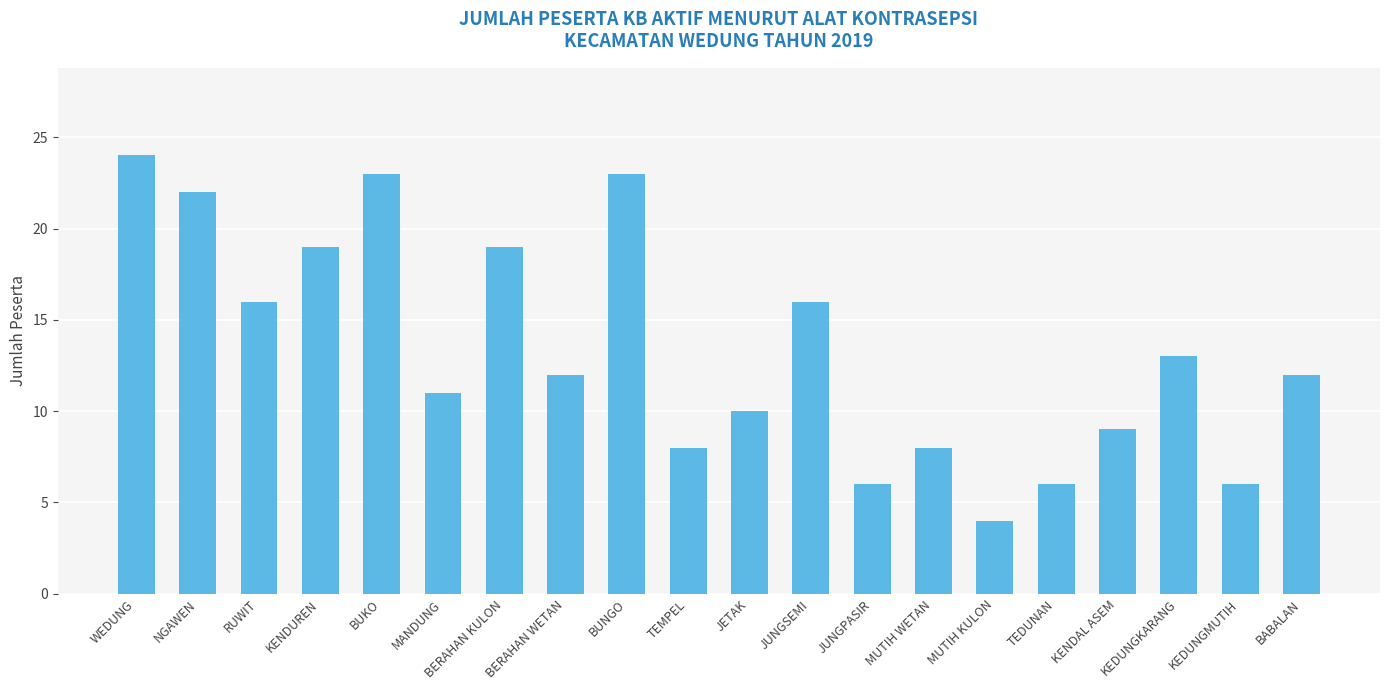

What is the approximate value at MUTIH WETAN?

8